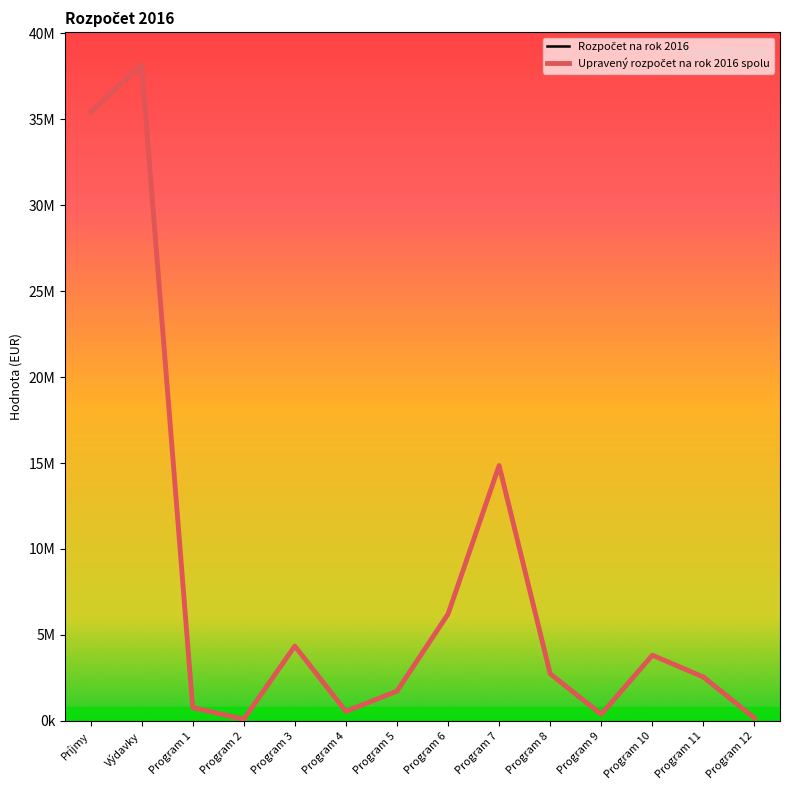

Is this an area chart (filled region under the line)?

No